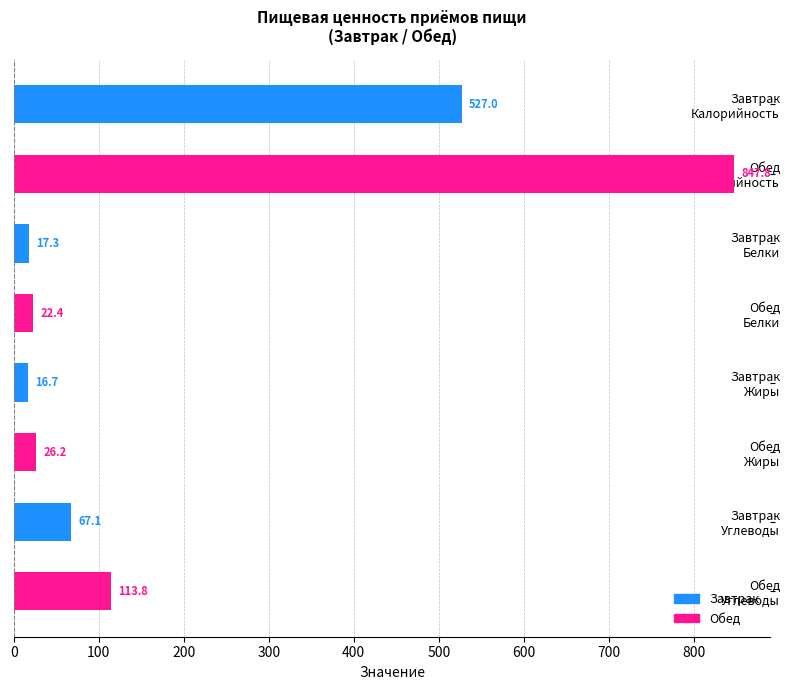

What is the difference between the second highest and minimum values?

510.3